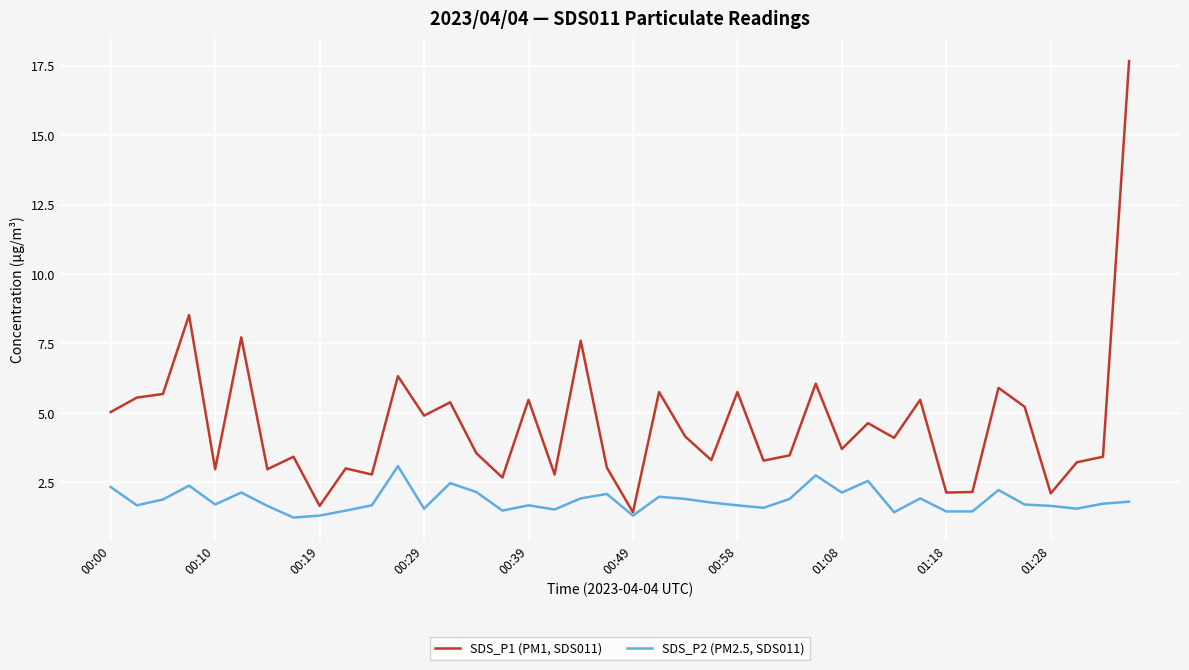

Which series has the largest total across all categories?

SDS_P1 (PM1, SDS011)